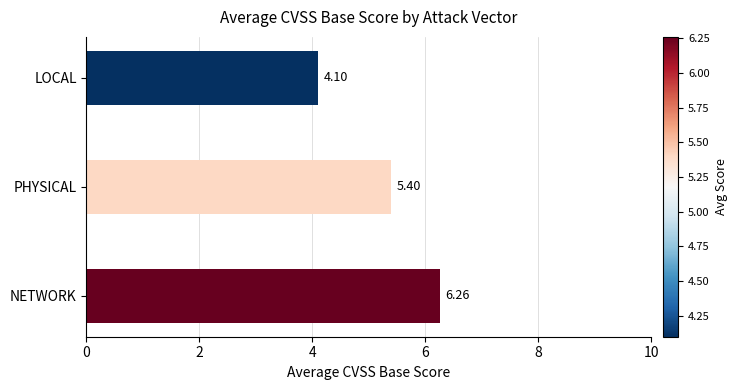

At which label is the value closest to 5?

PHYSICAL